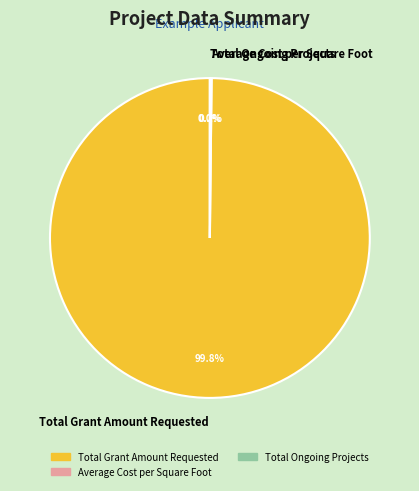

True or false: Total Grant Amount Requested accounts for 100% of the total.

True